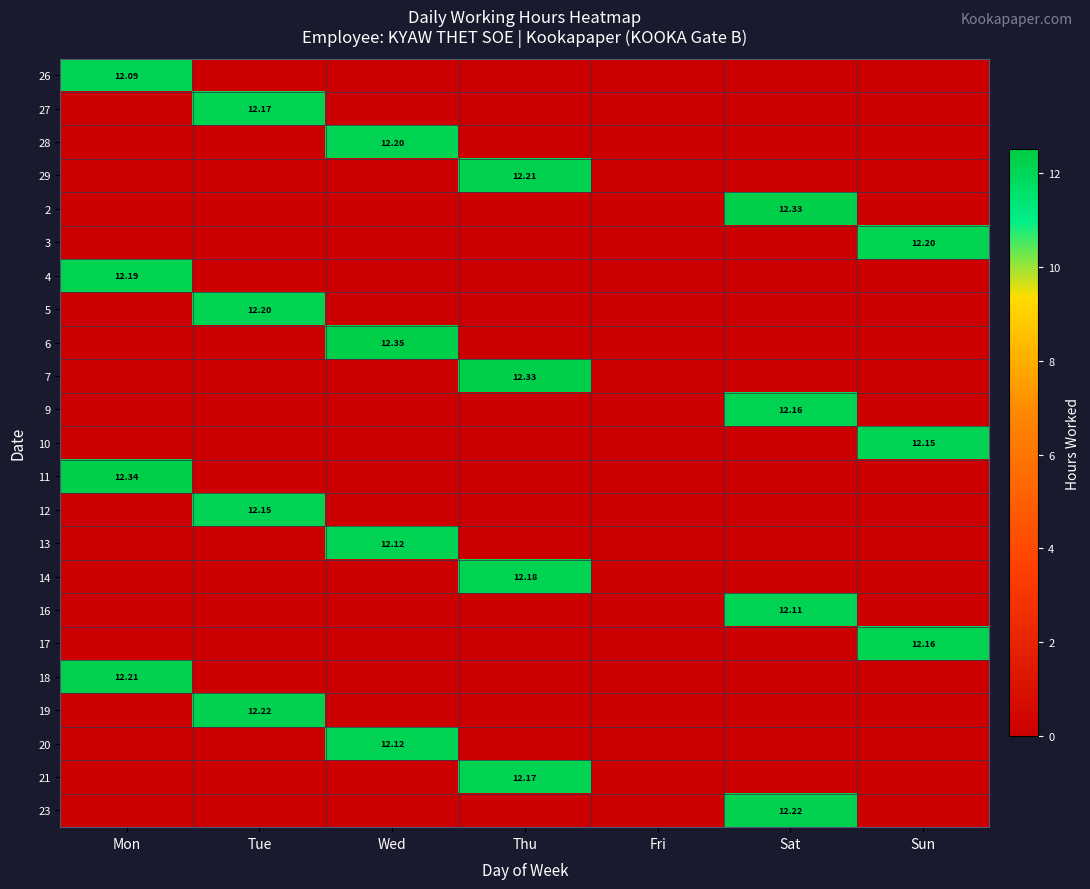

What is the highest value of the 13 series?

12.1